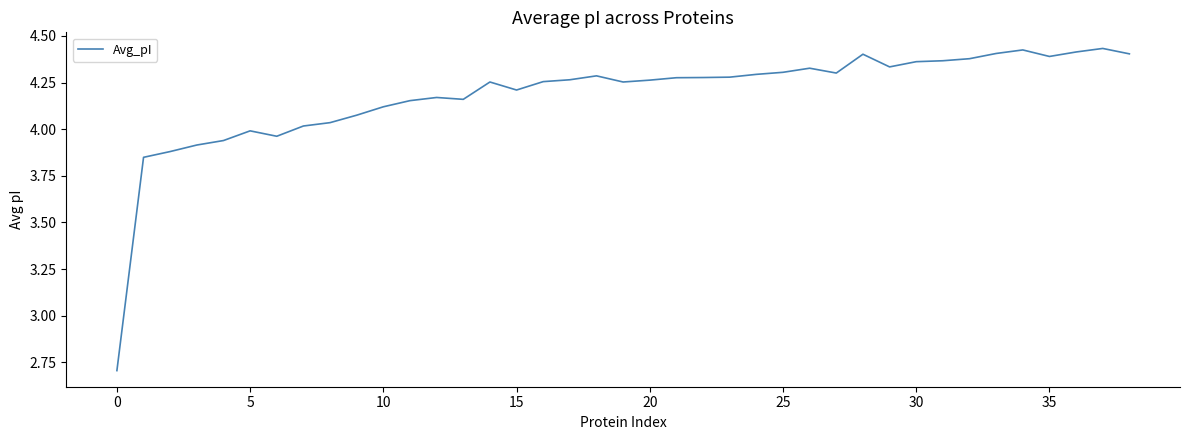

What is the difference between the maximum and minimum values?

1.7